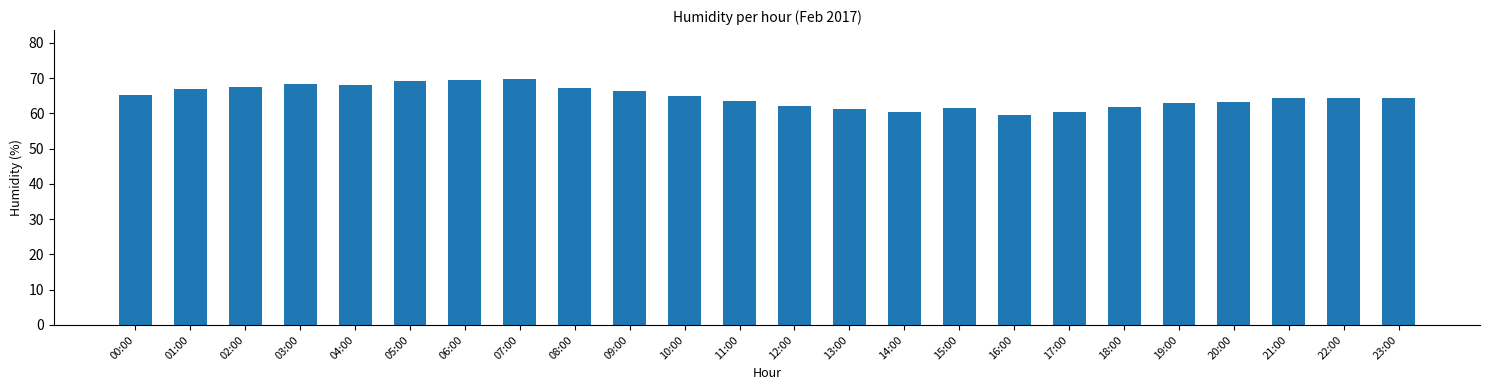

What is the sum of the values at 16:00 and 09:00?

126.1